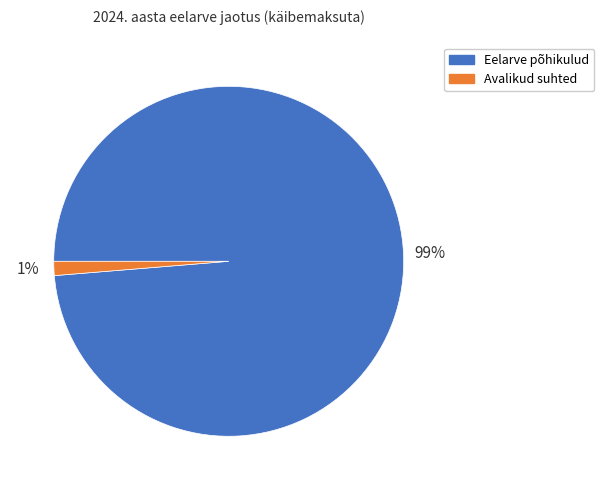

To the nearest percent, what is the average slice percentage?

50%